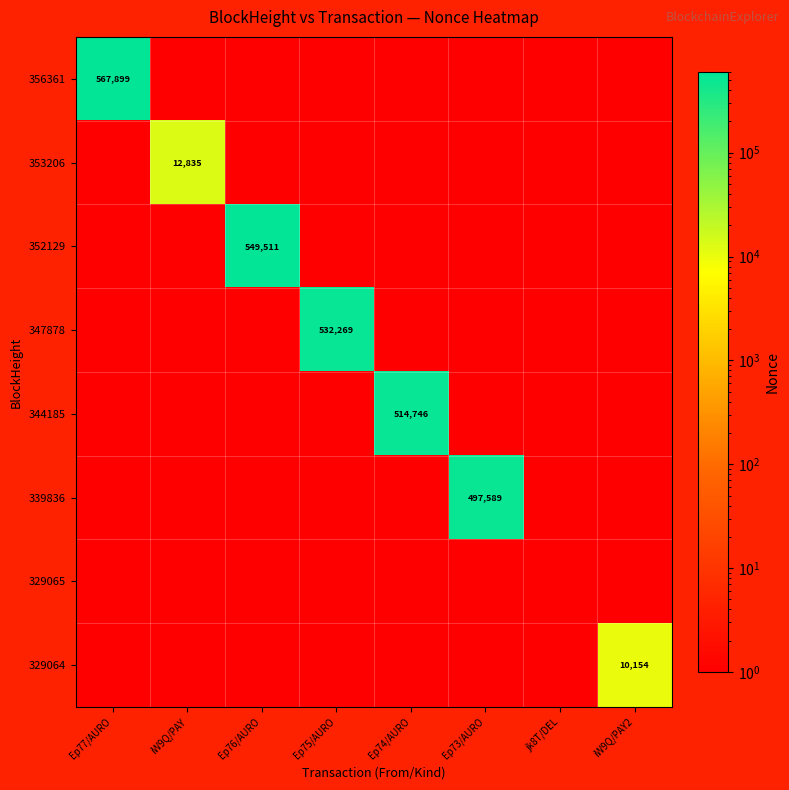

The 356361 series shows 1 at jk8T/DEL. True or false?

True